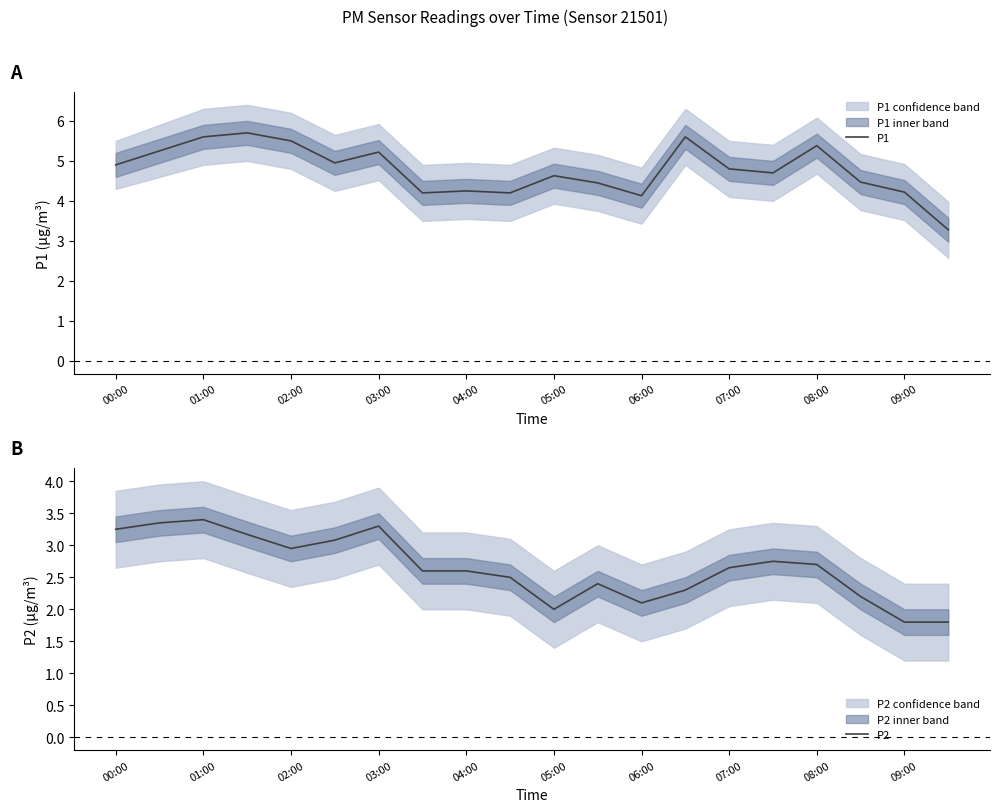

What is the value of the P2 point at the 10th from the left?

2.5